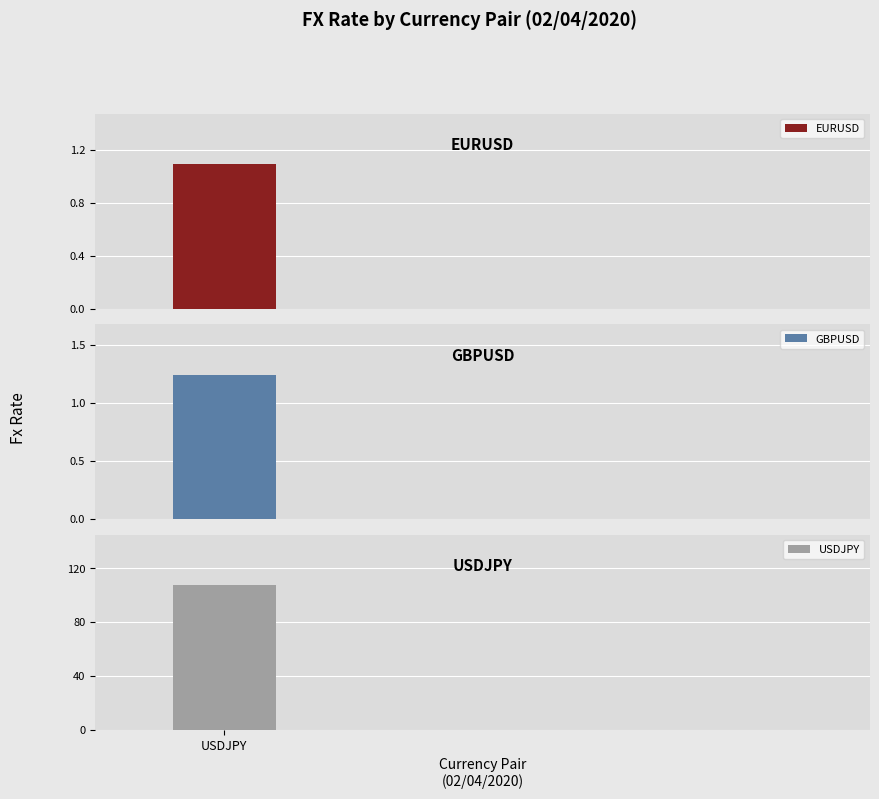

Reading left to right, list all the values displayed in this chart.

1.1	1.2	107.3